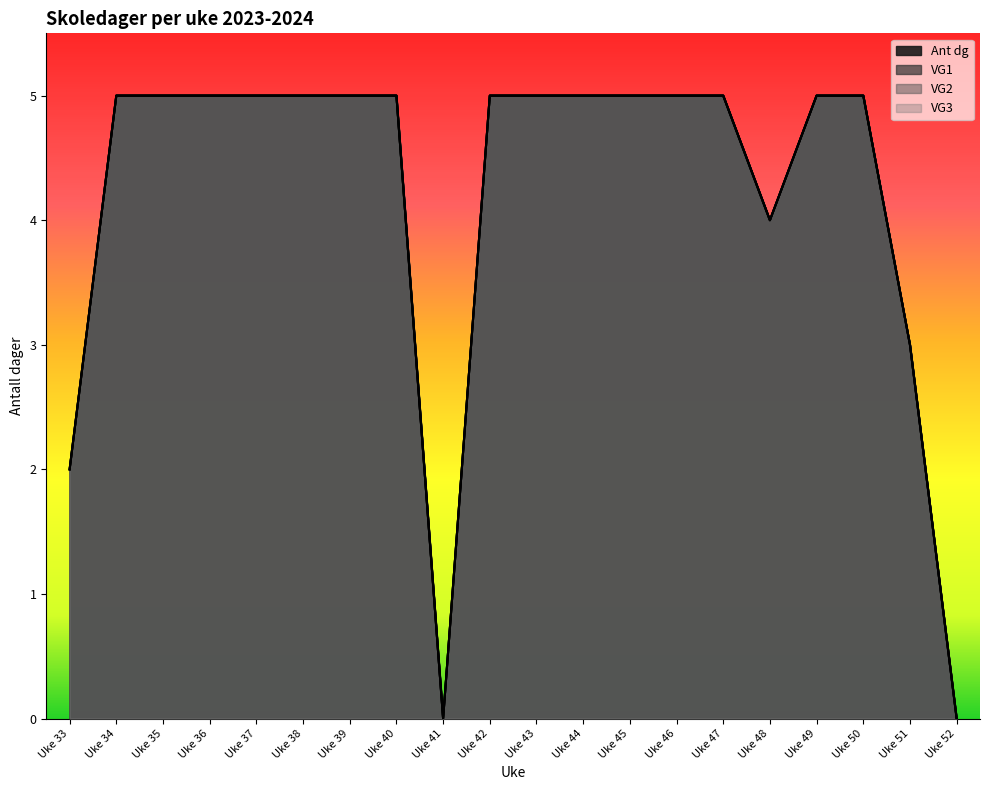

True or false: VG1 and VG3 intersect in this chart.

False